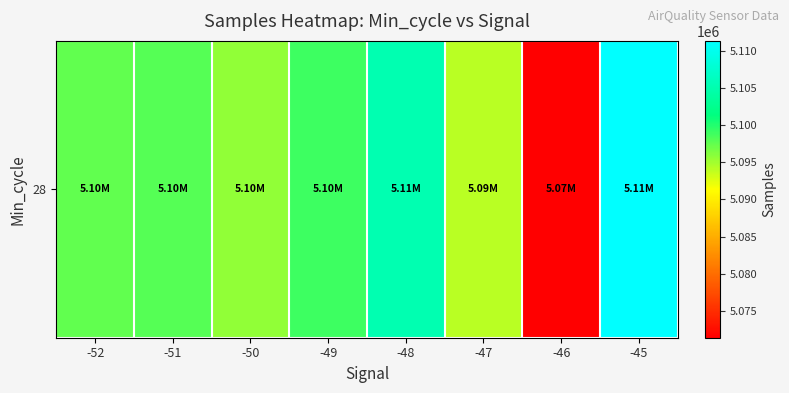

What is the difference between the values at -49 and -50?

3158.5